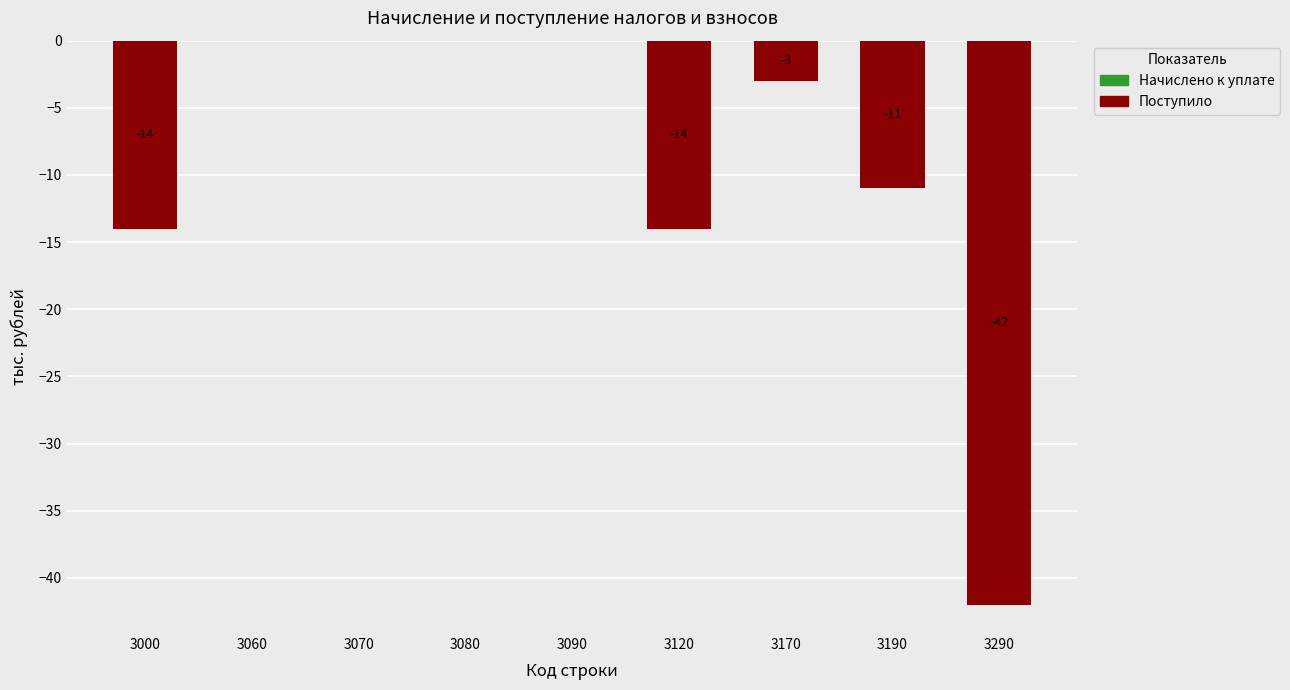

What is the change in value from 3070 to 3120?

-14